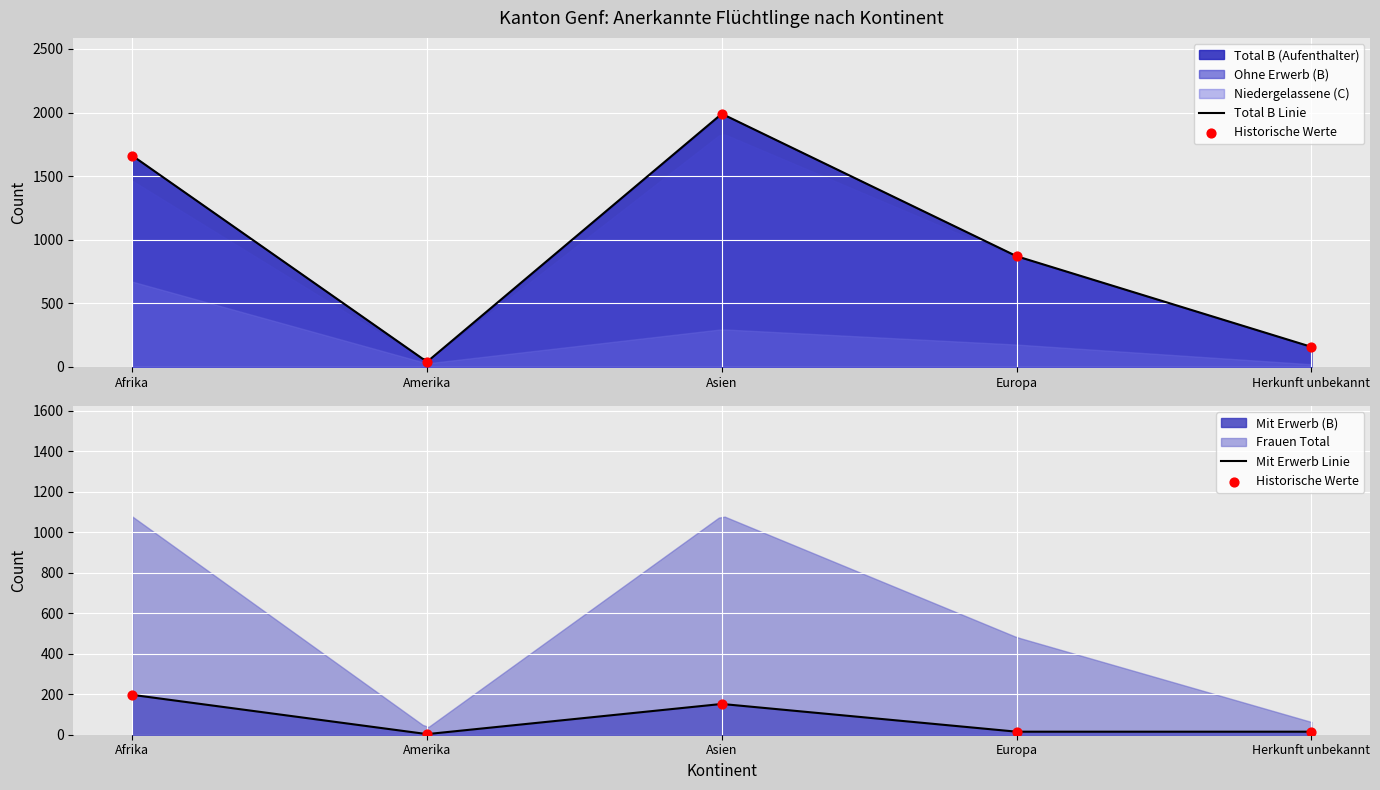

At how many categories does at least one series exceed 41?

4